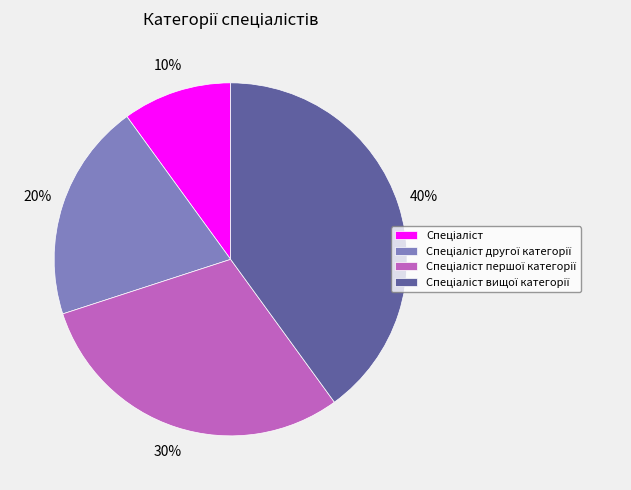

How many segments does this pie chart have?

4